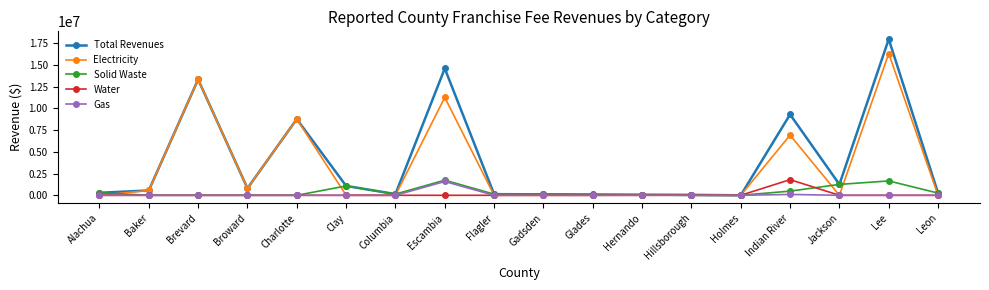

At which category is the sum across all series the highest?

Lee